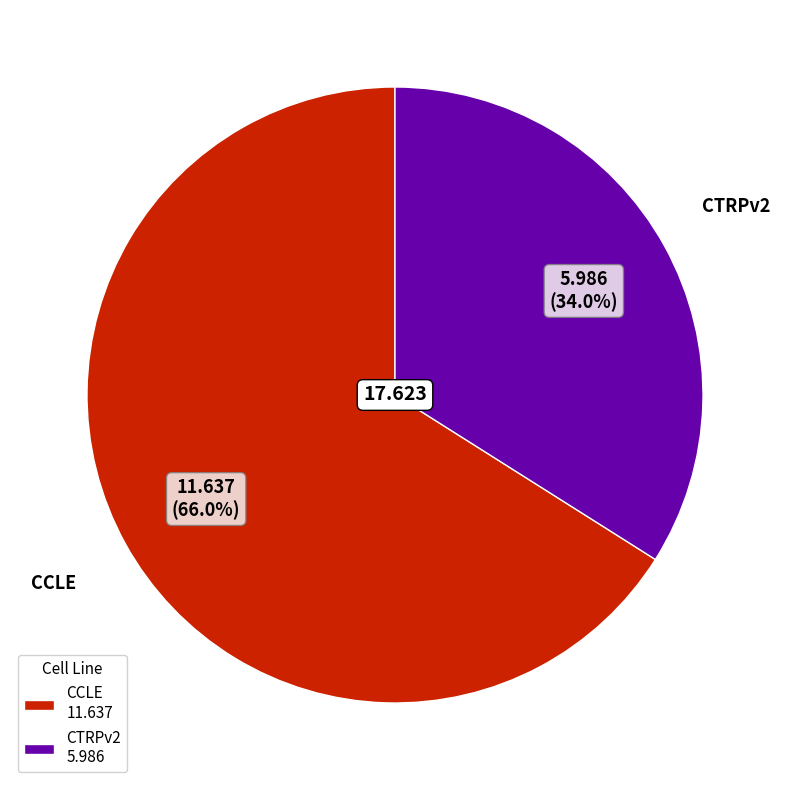

Which has a higher value, CCLE or CTRPv2?

CCLE